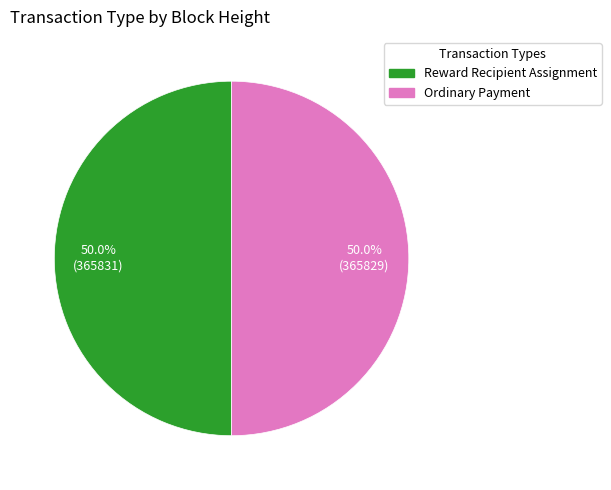

What is the total percentage of Reward Recipient Assignment and Ordinary Payment?

100.0%